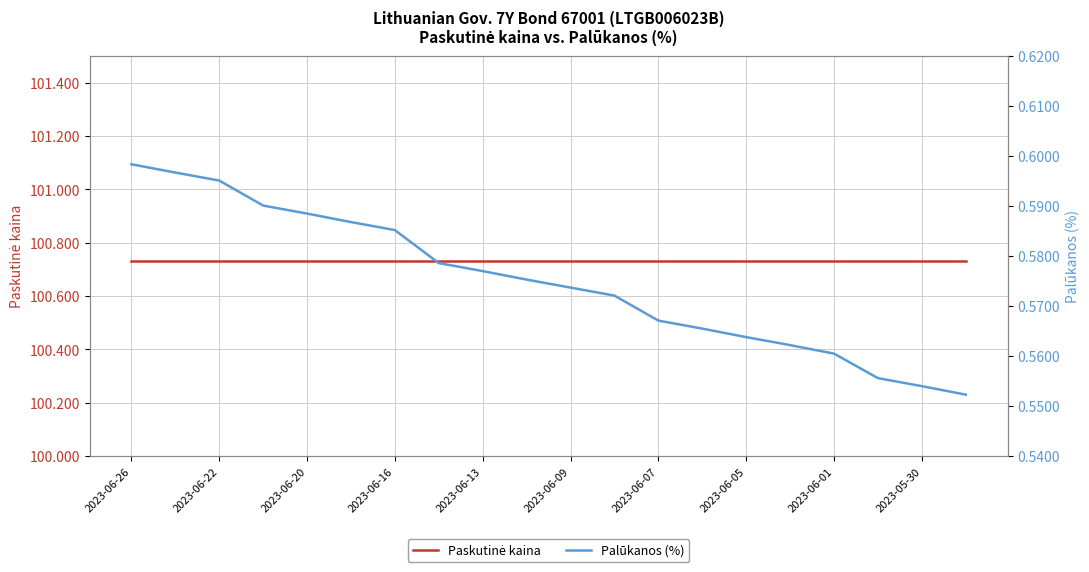

What are all the series names shown in the legend?

Paskutinė kaina, Palūkanos (%)